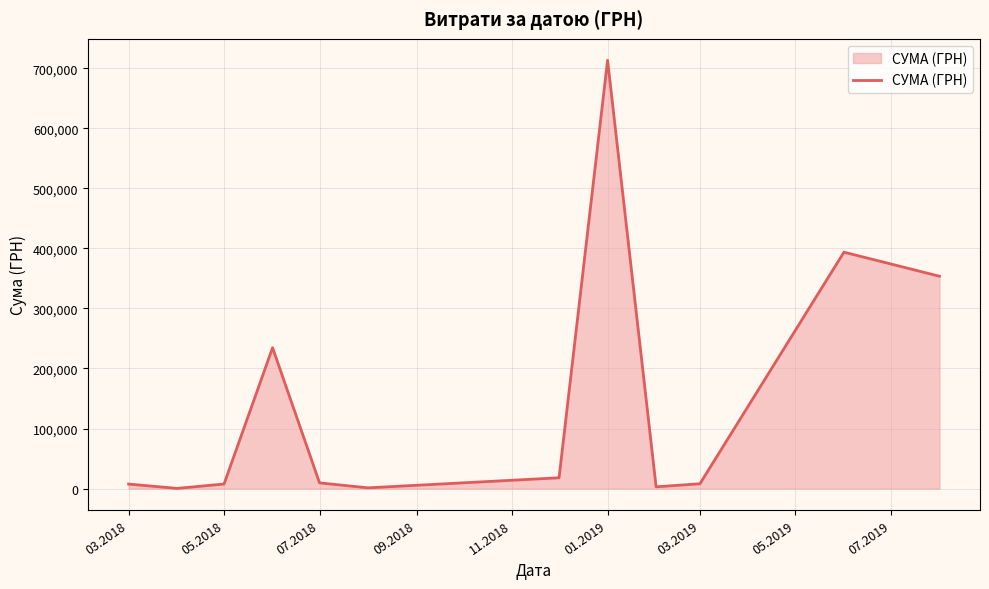

What is the maximum value shown in the chart?

713149.4